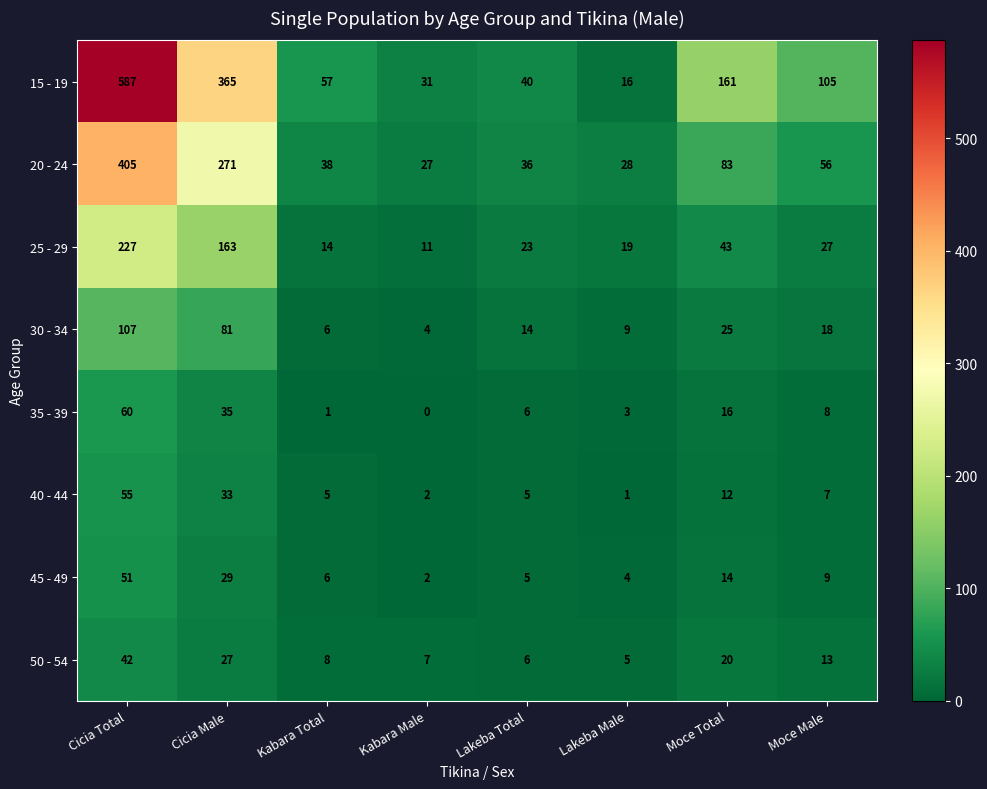

What is the maximum value shown in the chart?

587